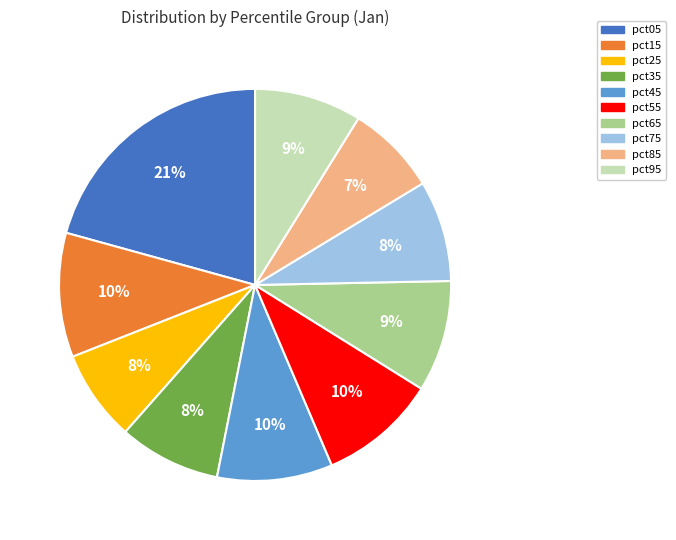

True or false: pct05 accounts for 21% of the total.

True